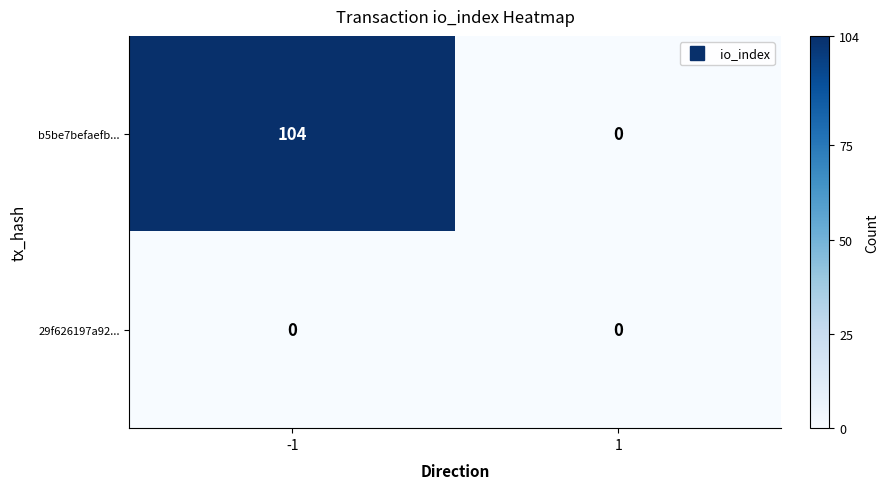

Which series has the largest total across all categories?

b5be7befaefb...